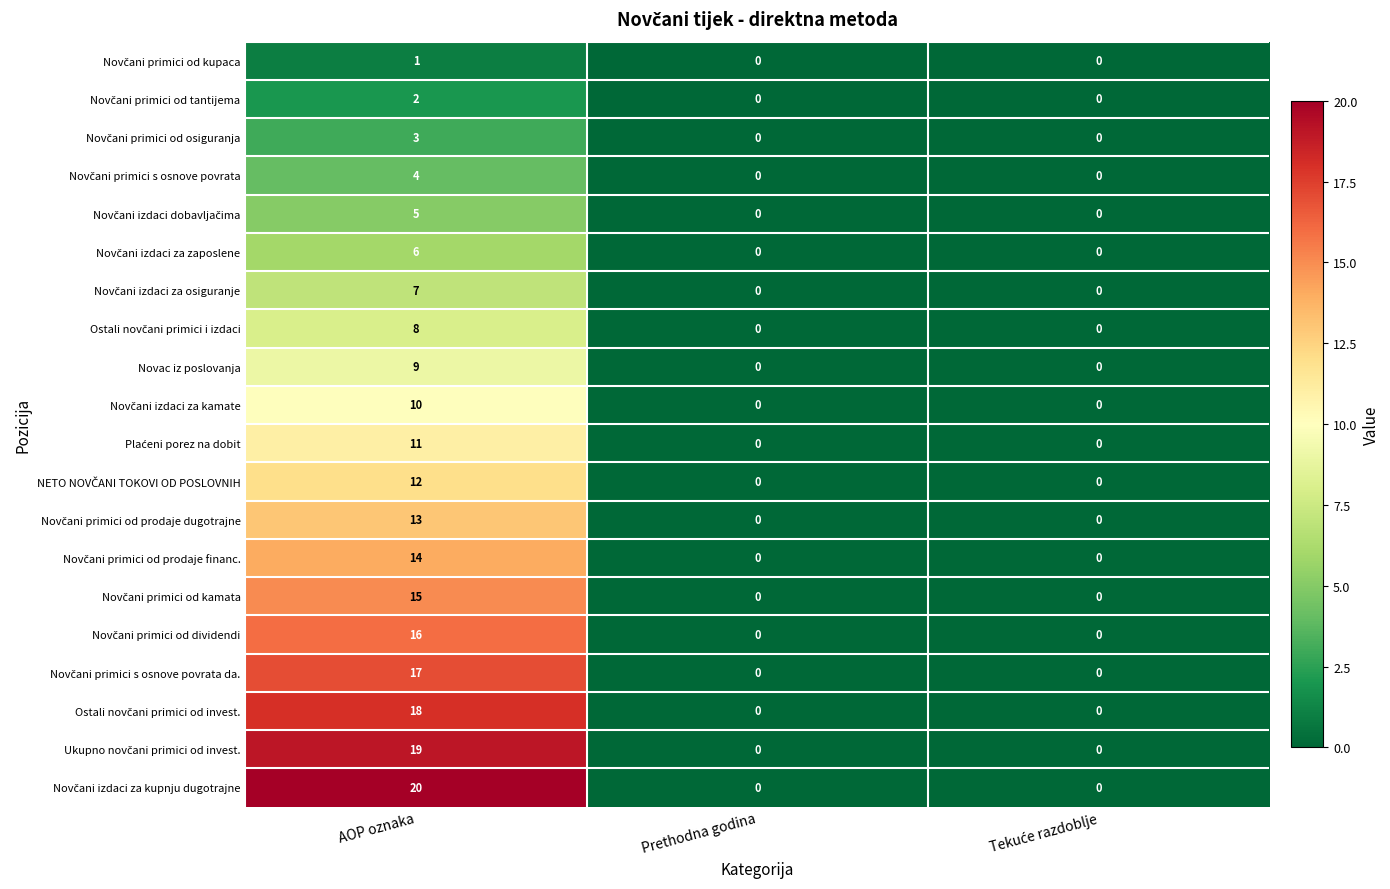

At which category is the sum across all series the highest?

AOP oznaka